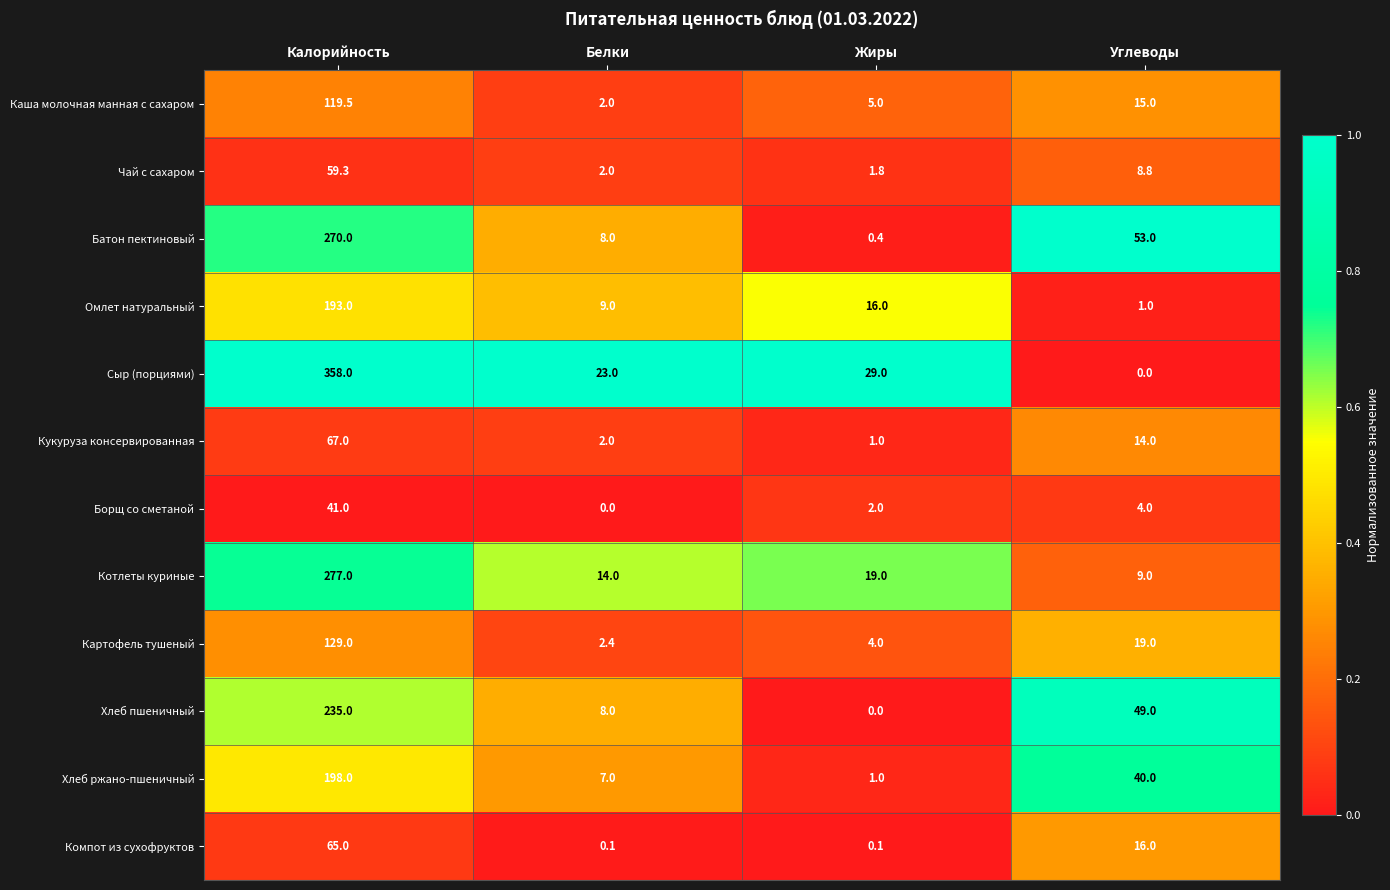

What is the difference between the maximum and minimum values in the Сыр (порциями) series?

358.0